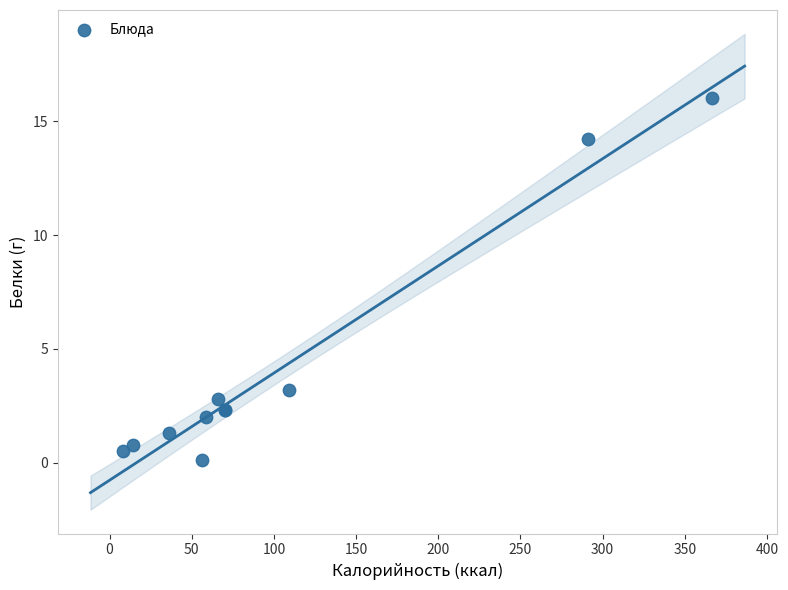

What Y value in the scatter plot is closest to 8?

3.2